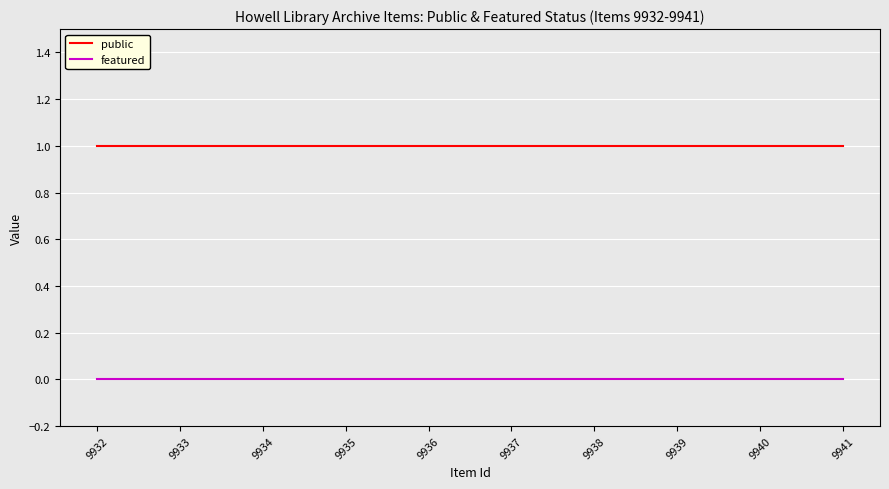

How many lines are shown in the chart?

2